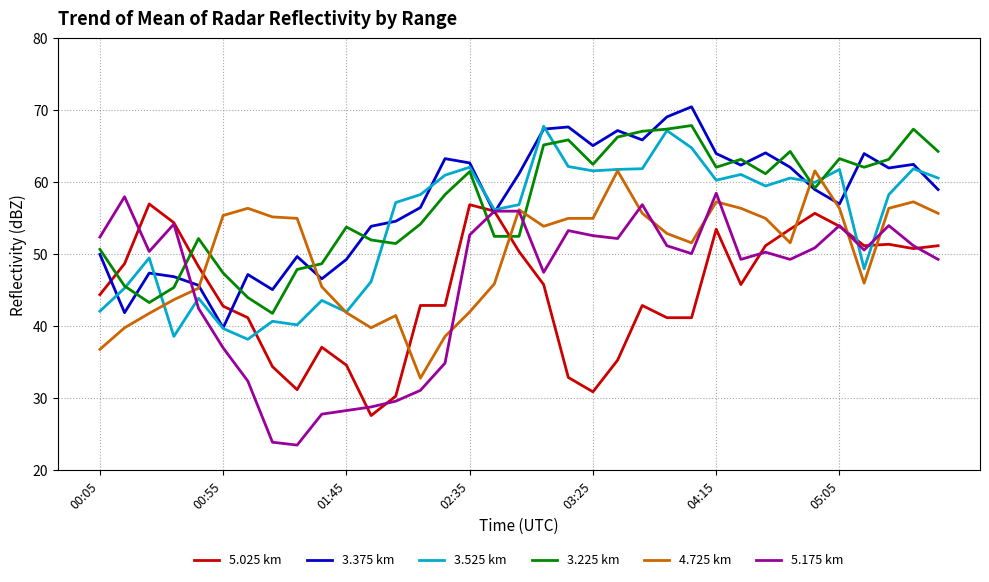

What is the minimum value shown in the chart?

23.5